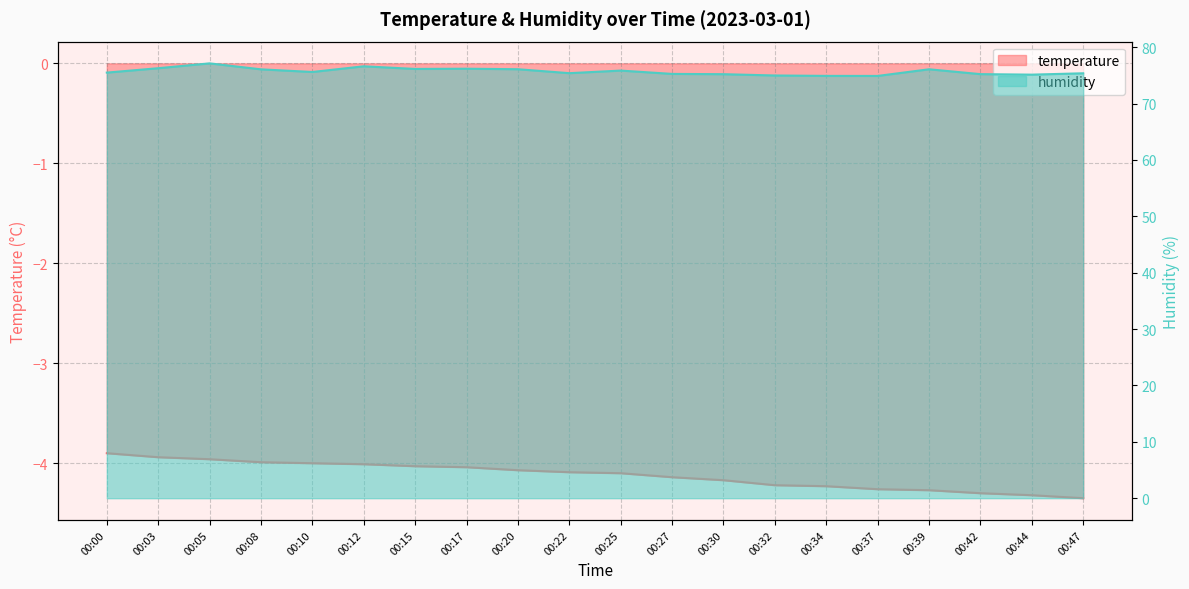

Does the chart have visible grid lines?

Yes